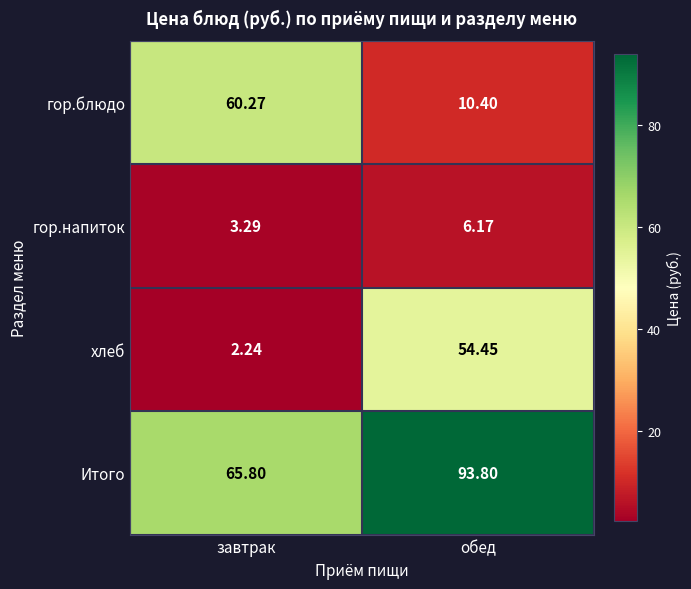

What is the greatest value displayed?

93.8